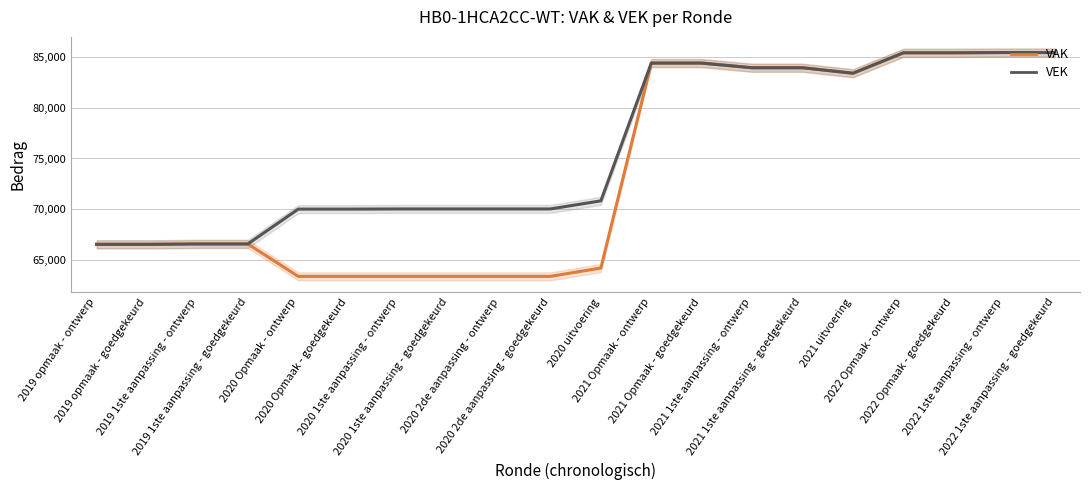

True or false: VAK and VEK intersect in this chart.

False